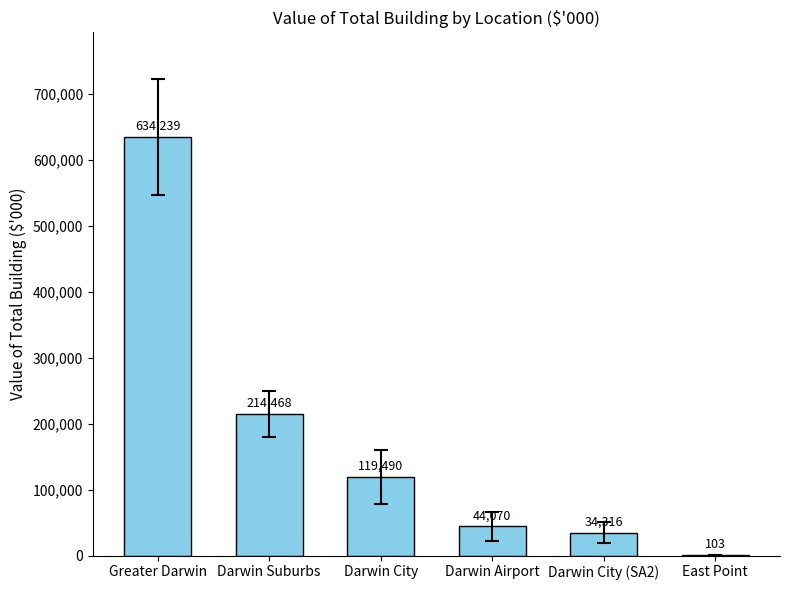

The value at Darwin Airport is 44070.5. True or false?

True